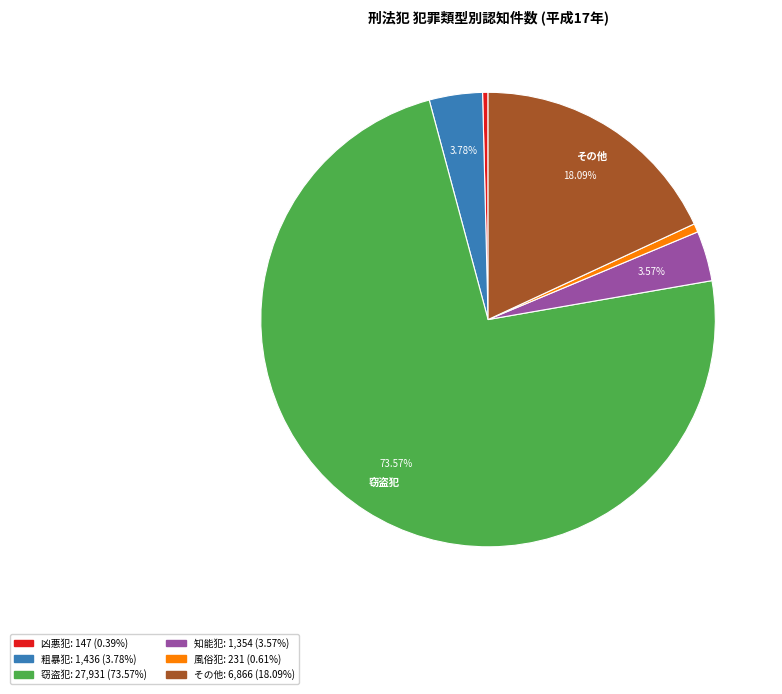

Is there a majority slice in this chart?

Yes